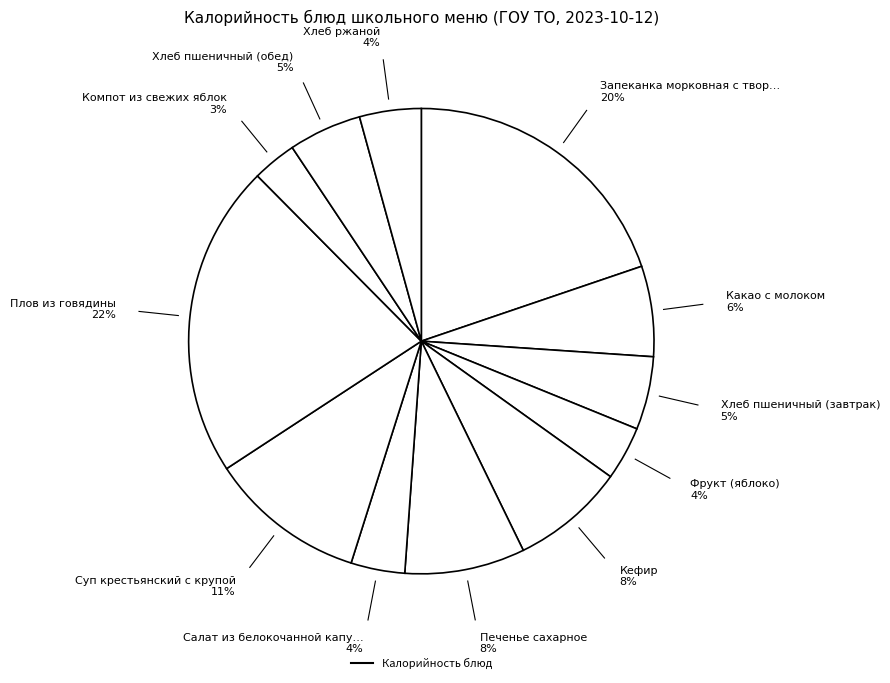

Is there any slice that represents more than half of the pie?

No